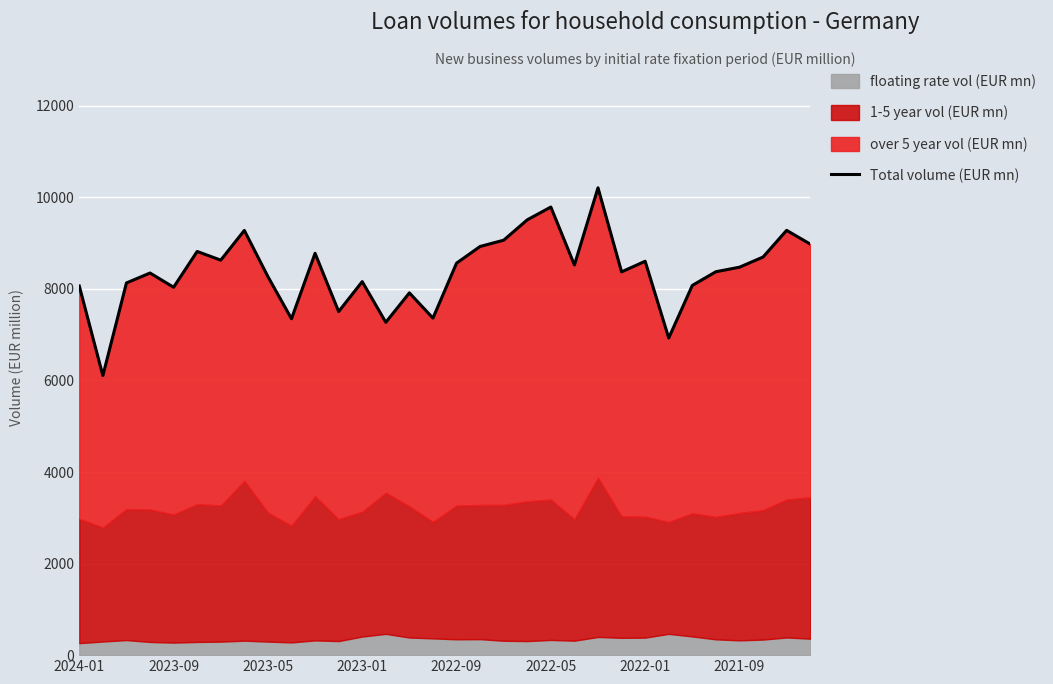

Does the chart display data point markers on the line(s)?

No